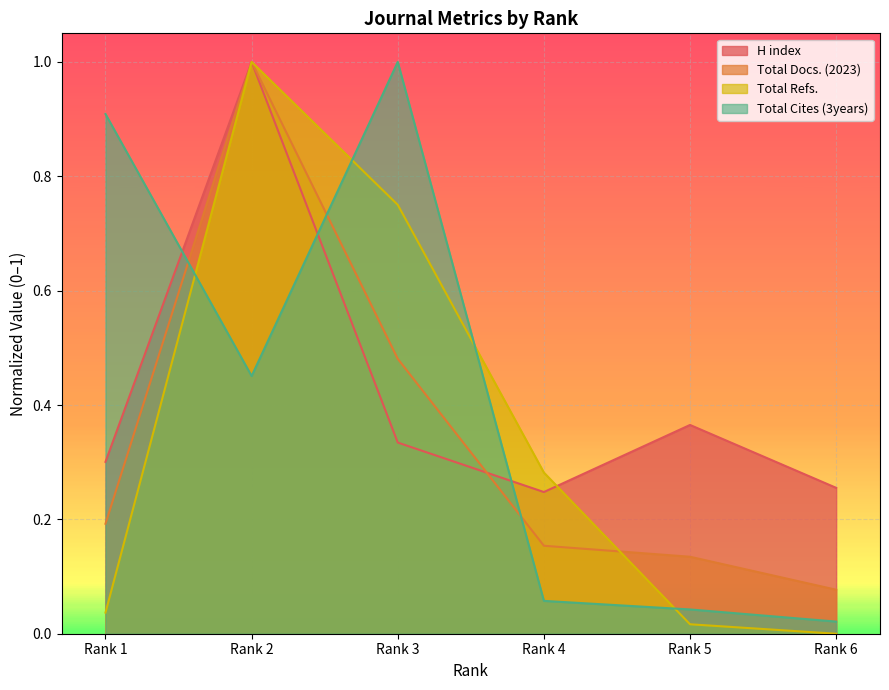

How many interior local peaks does the Total Docs. (2023) series have?

1